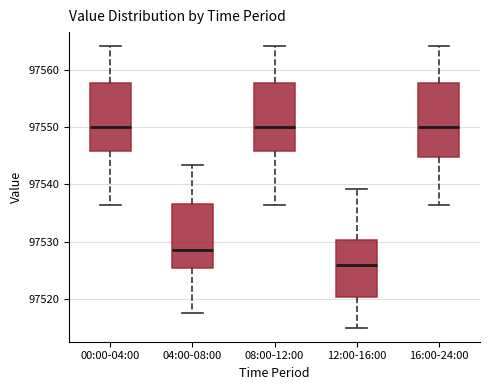

Which box is the tallest, from its lower edge to its upper edge?

16:00-24:00